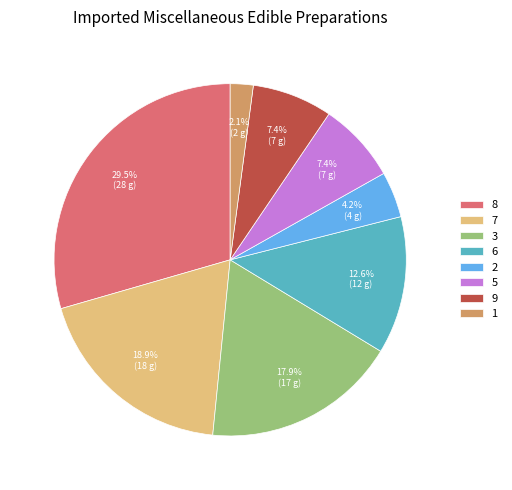

True or false: 7 accounts for 1% of the total.

False